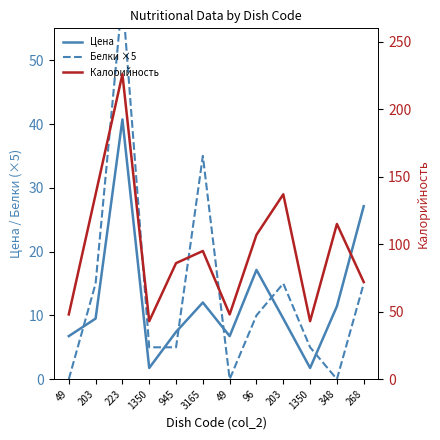

The value of Цена at 49 is 6.8. True or false?

True